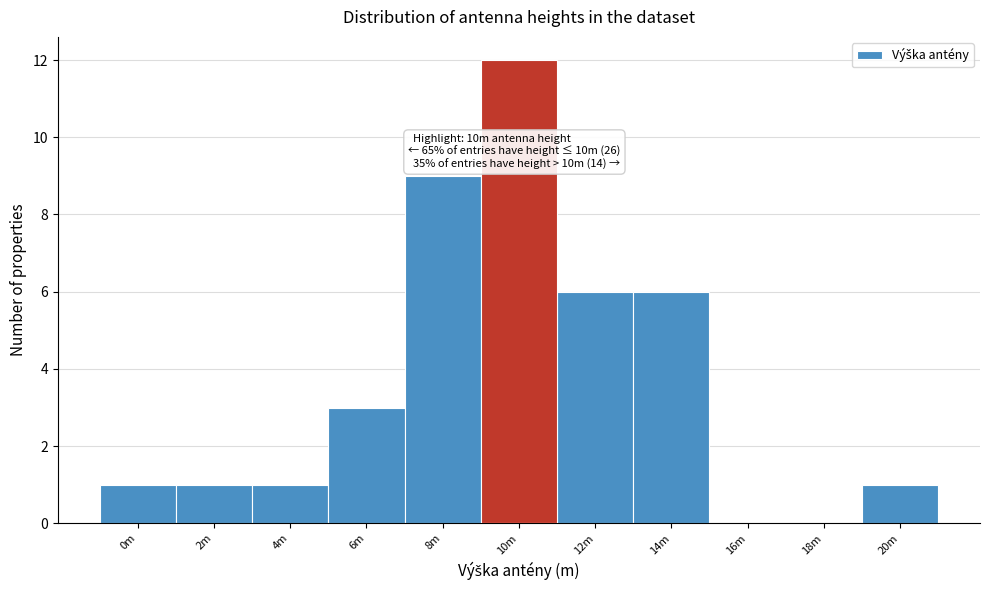

Reading right to left, what are all the values shown in this chart?

20m=1	18m=0	16m=0	14m=6	12m=6	10m=12	8m=9	6m=3	4m=1	2m=1	0m=1